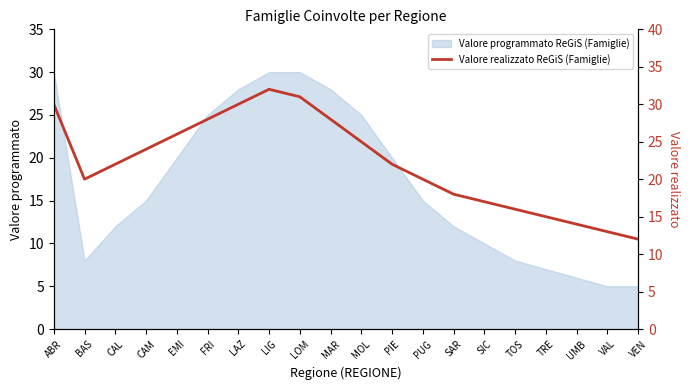

Reading right to left, transcribe all the data shown in this chart.

12	13	14	15	16	17	18	20	22	25	28	31	32	30	28	26	24	22	20	30